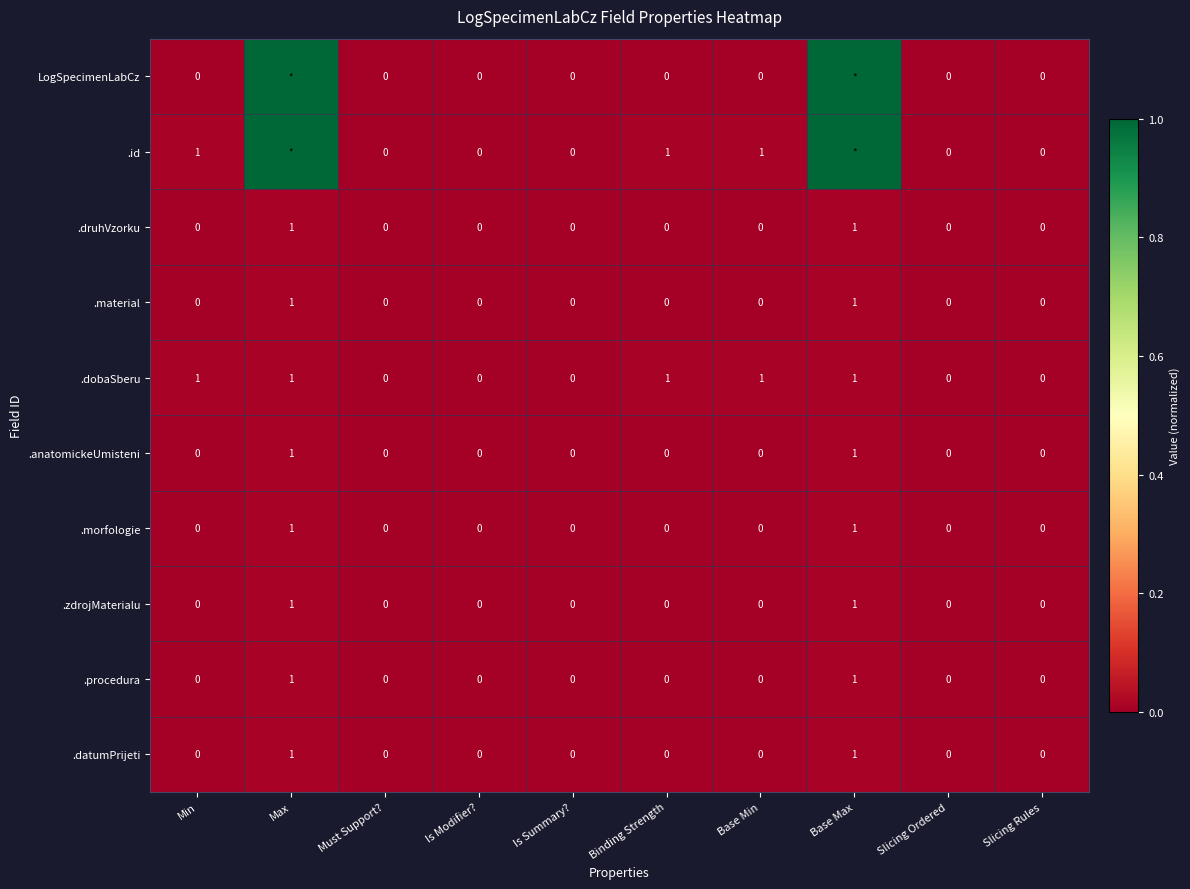

What is the greatest value displayed?

1.0